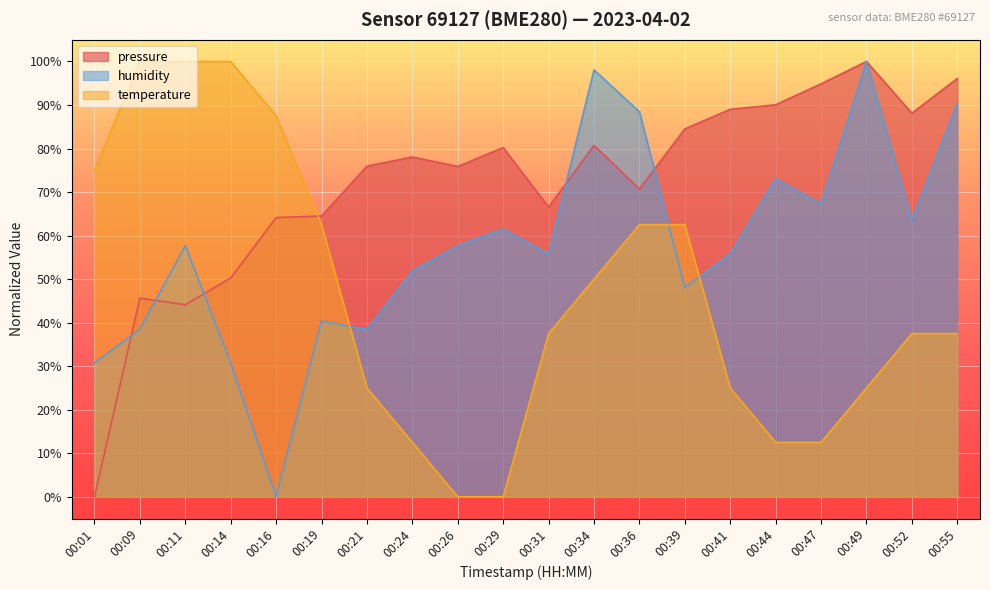

True or false: temperature has more than 0 points higher than both neighbors.

False